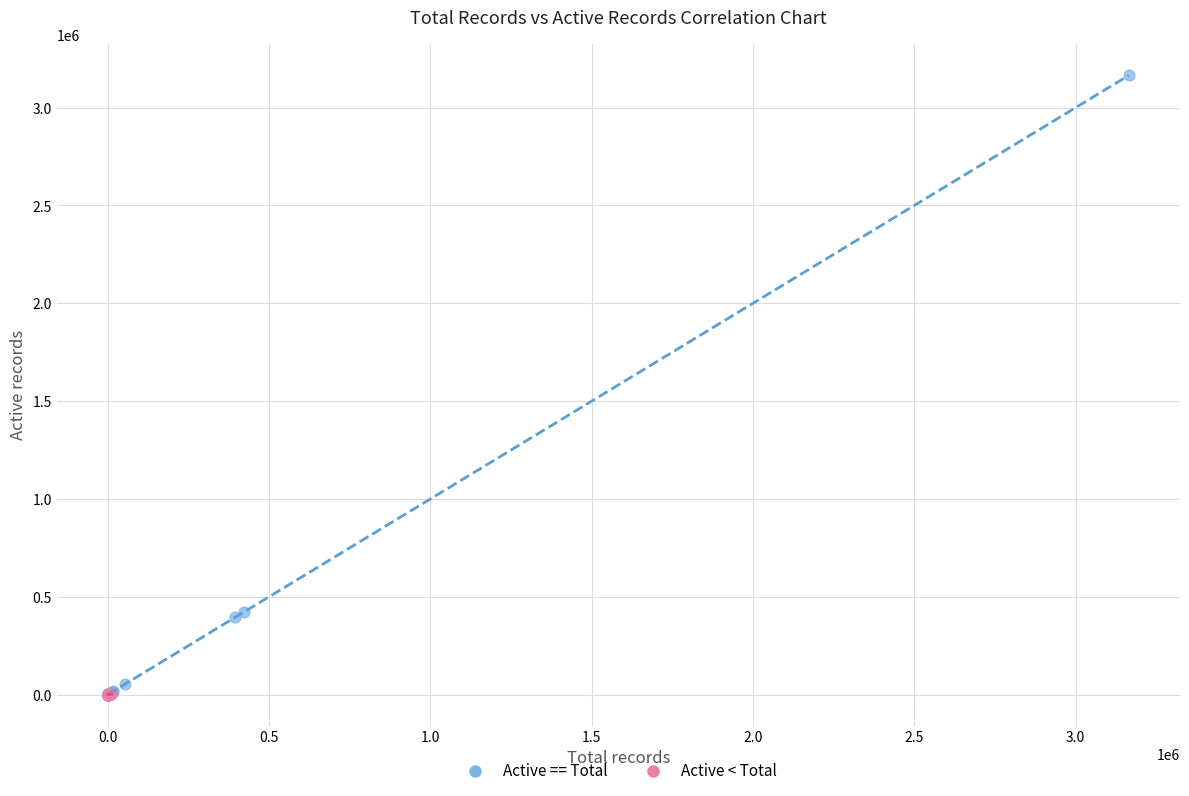

Which series has the largest Y range (max minus min)?

Active == Total